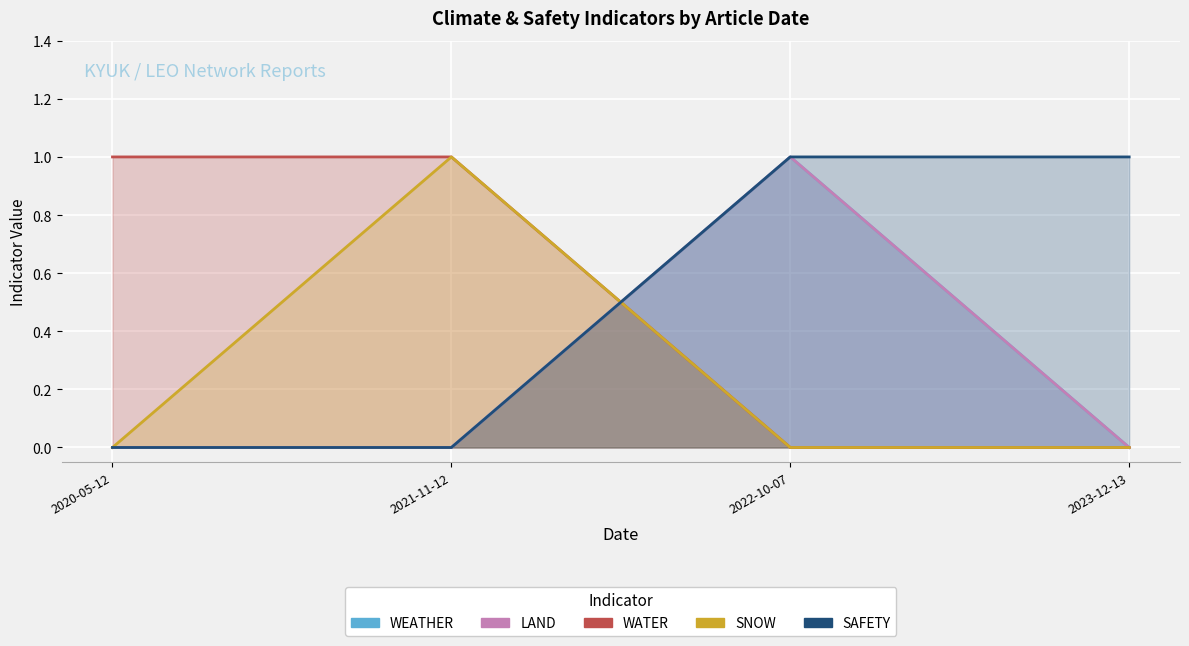

Between 2021-11-12 and 2023-12-13, which series saw the biggest shift?

WATER